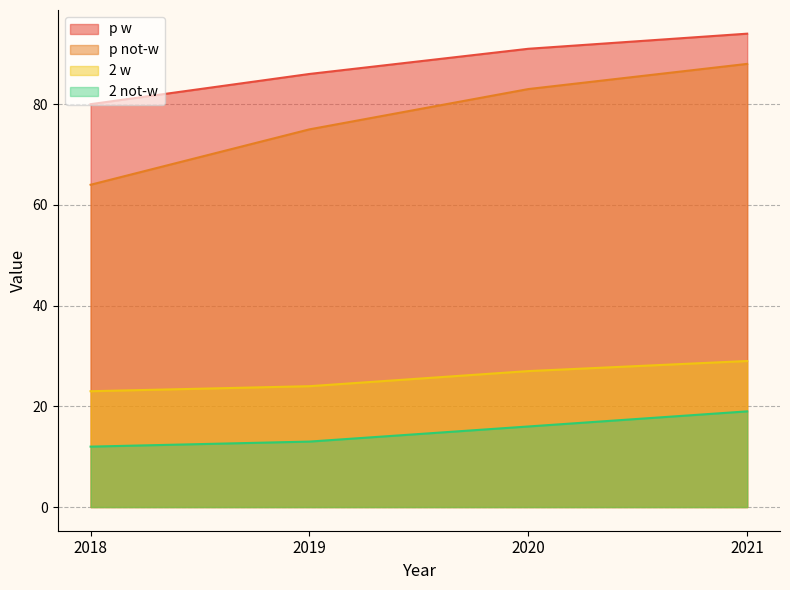

Count the number of data series in this chart.

4